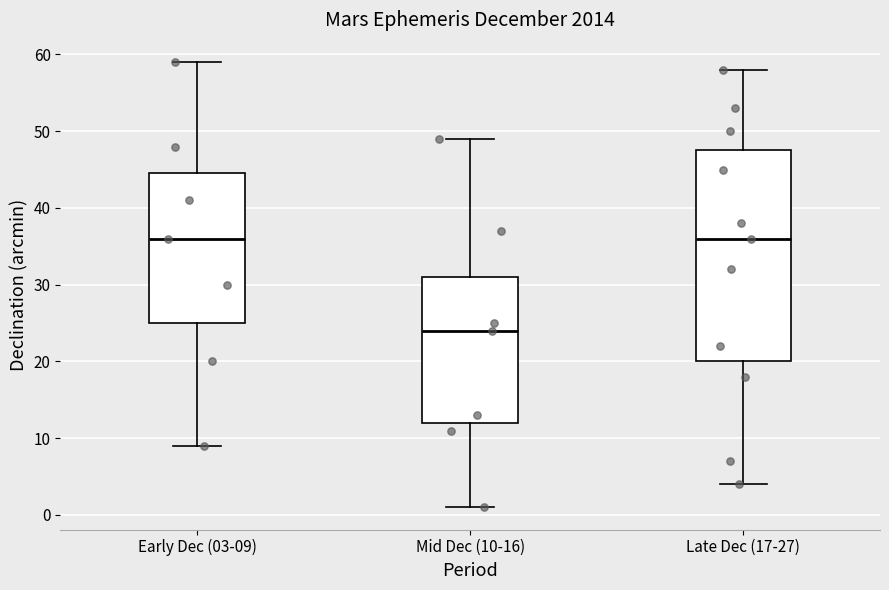

Reading left to right, read every box against the y-axis: the position of its median line, the range the box covers, and the ends of its whiskers. The values are not printed on the chart, so give them approximately, as read against the axis.

Early Dec (03-09): median 36, box 25 to 45, whiskers 9 to 59
Mid Dec (10-16): median 24, box 12 to 31, whiskers 1 to 49
Late Dec (17-27): median 36, box 20 to 48, whiskers 4 to 58